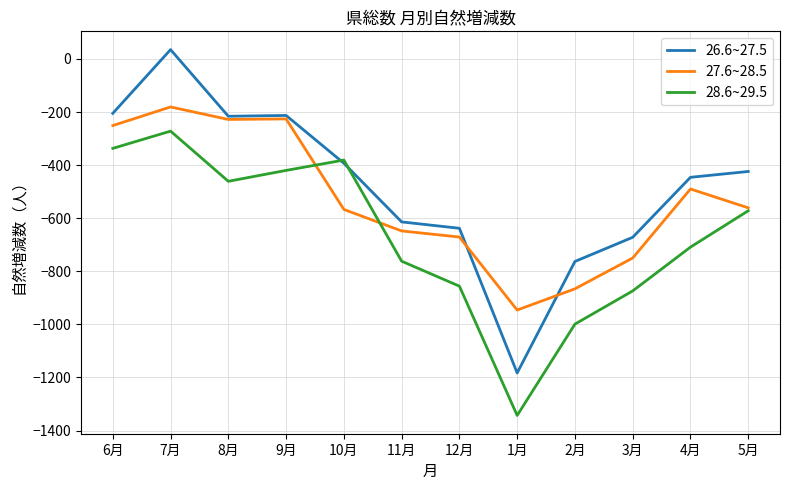

Is it true that 27.6~28.5 equals -748 at 10月?

False